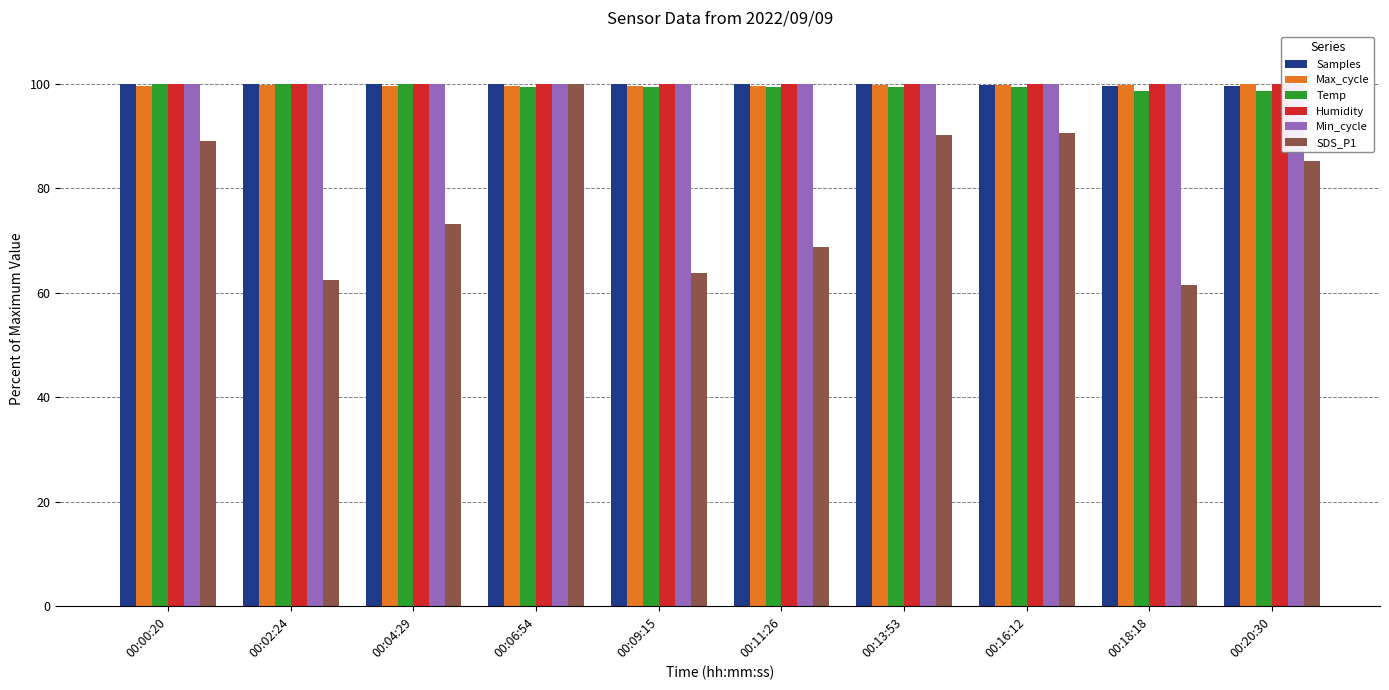

List the labels in order of Samples value, smallest first.

00:20:30, 00:18:18, 00:16:12, 00:11:26, 00:06:54, 00:09:15, 00:04:29, 00:13:53, 00:02:24, 00:00:20